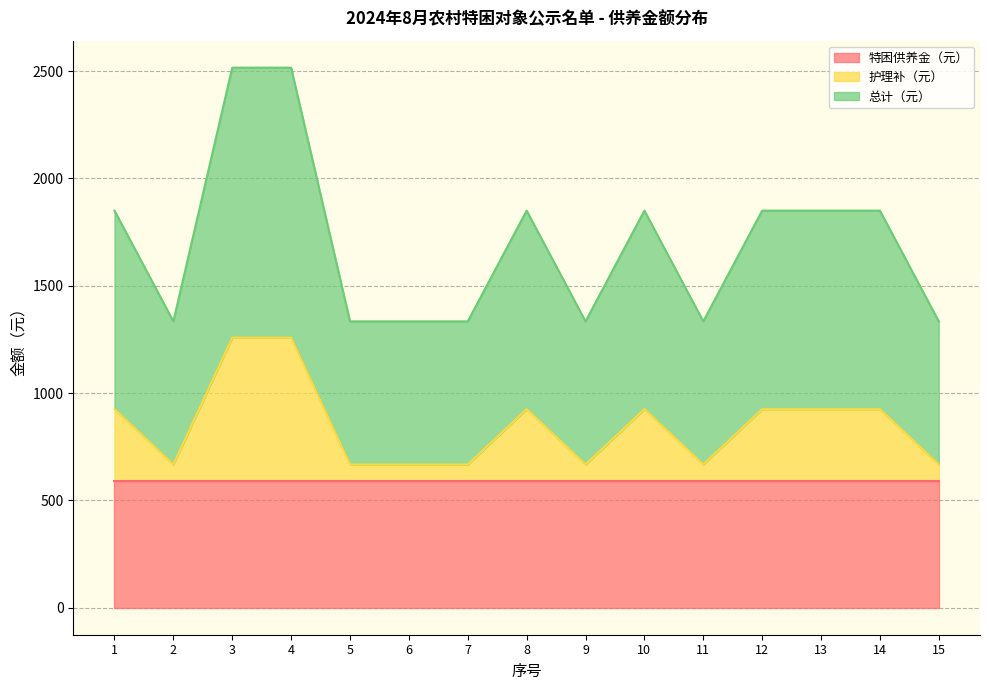

Between 8 and 14, which is larger?

8